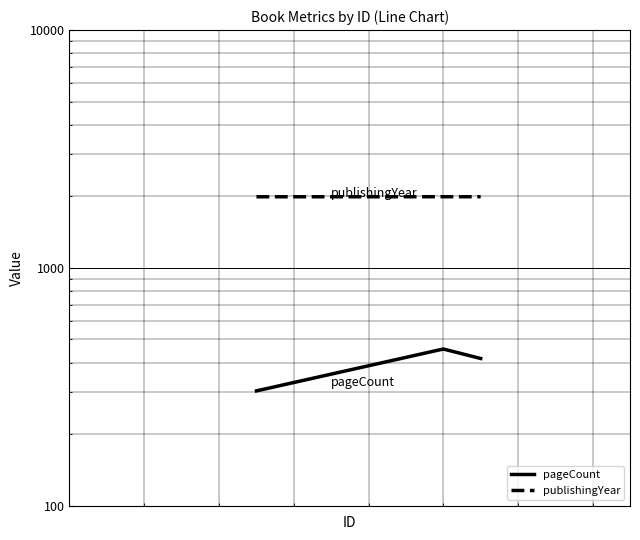

Reading left to right, list all the values displayed in this chart.

pageCount: 304	456	416
publishingYear: 1991	1992	1992